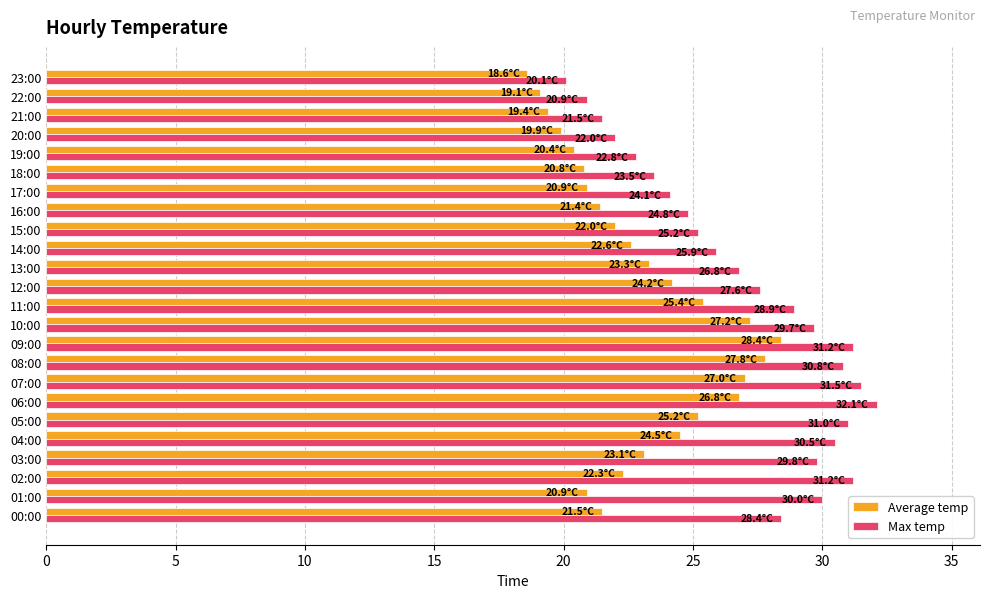

Which series has the largest total across all categories?

Max temp